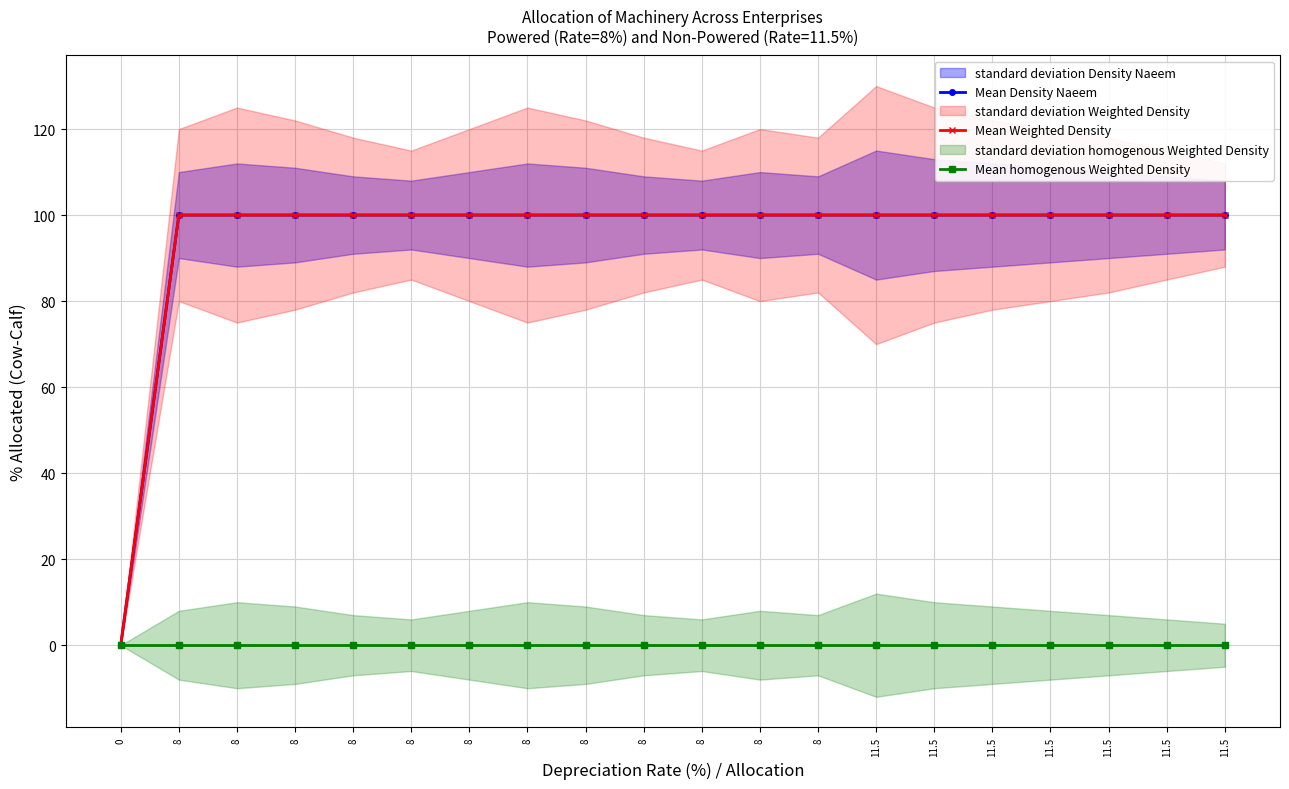

Which series has the largest range (max minus min)?

Mean Density Naeem